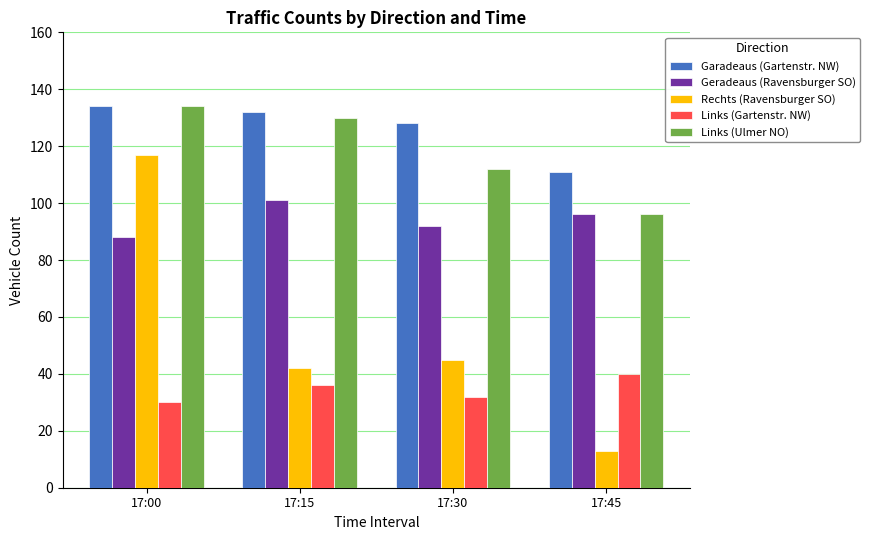

What is the greatest value displayed?

134